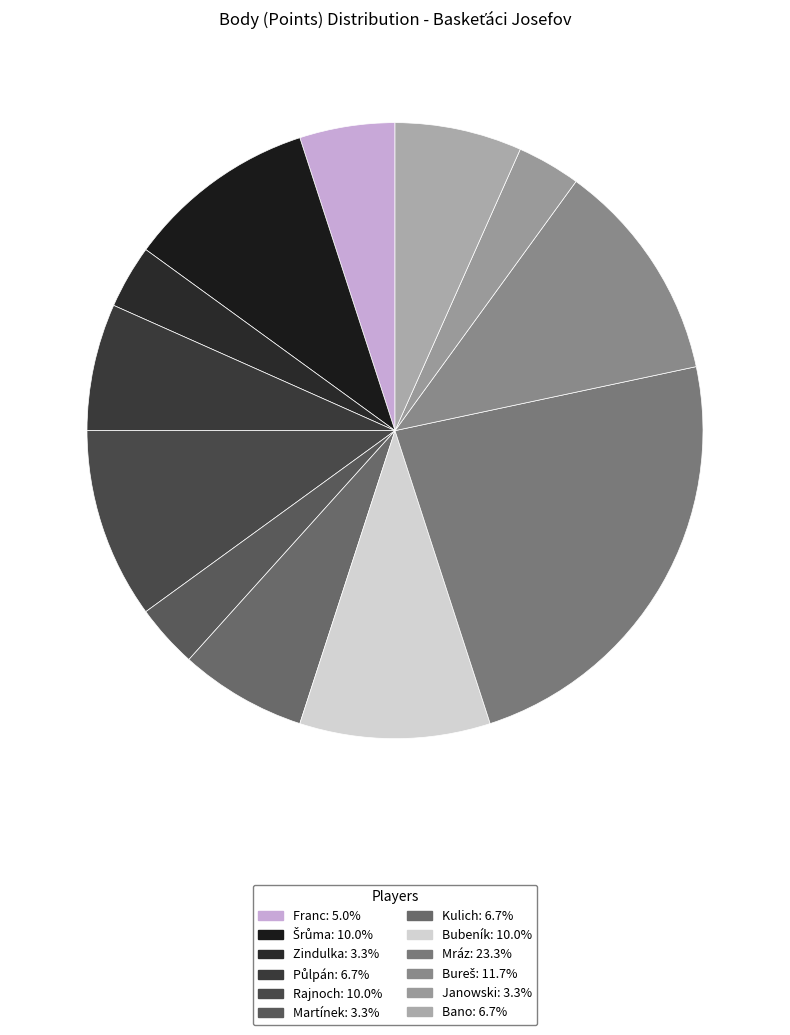

Count the number of slices in the pie.

12